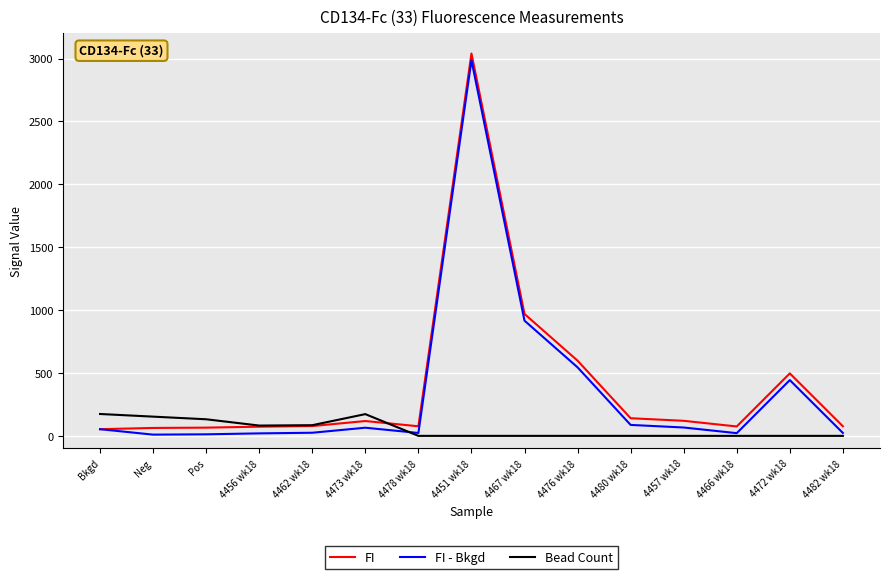

At which label is FI closest to 1546?

4467 wk18